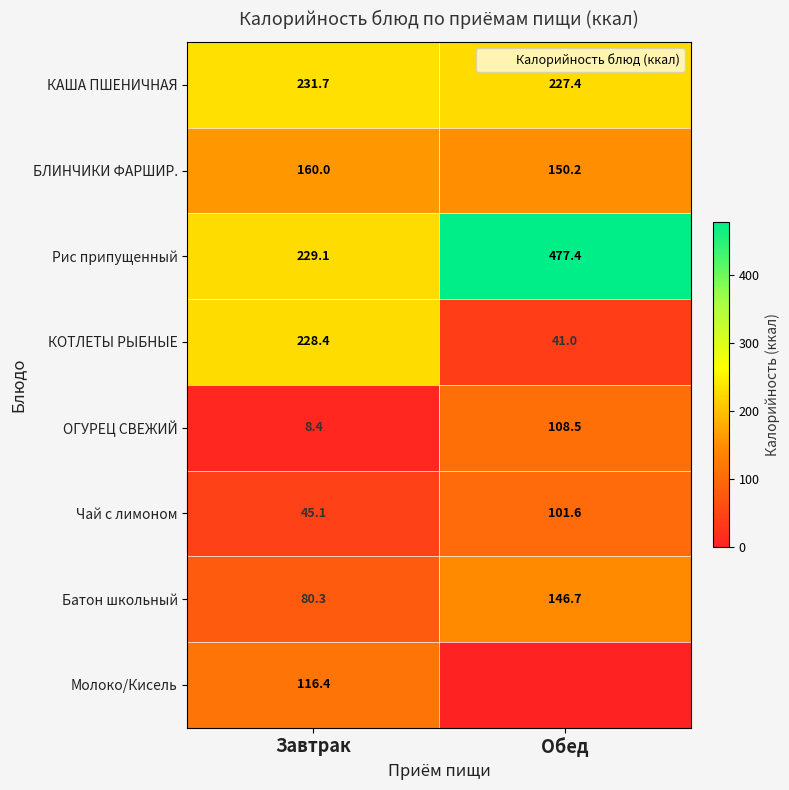

At how many categories does at least one series exceed 330?

1